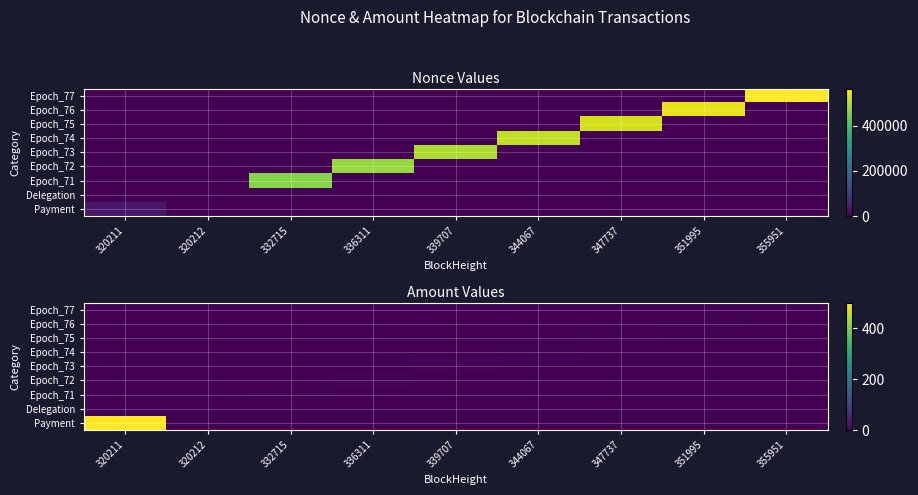

The value of Epoch_75 at 336311 is -1.3. True or false?

False